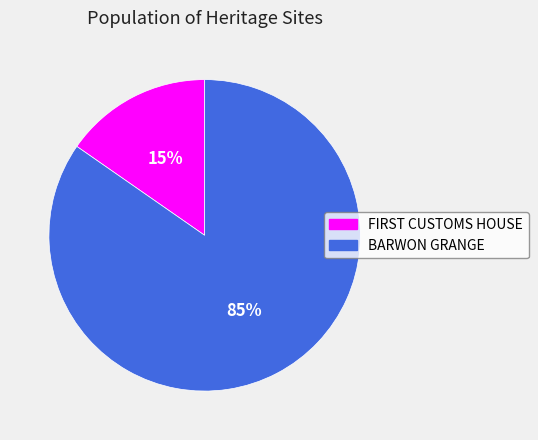

What is the largest slice in the pie chart?

BARWON GRANGE